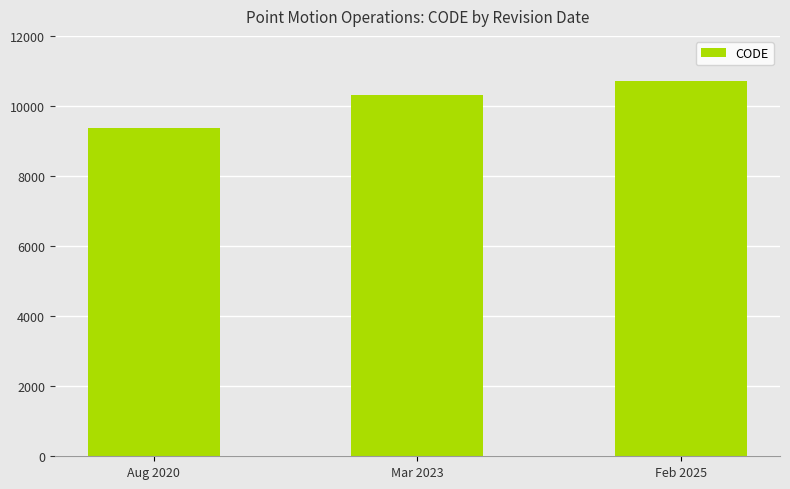

Reading left to right, what are all the values shown in this chart?

9375	10323	10707